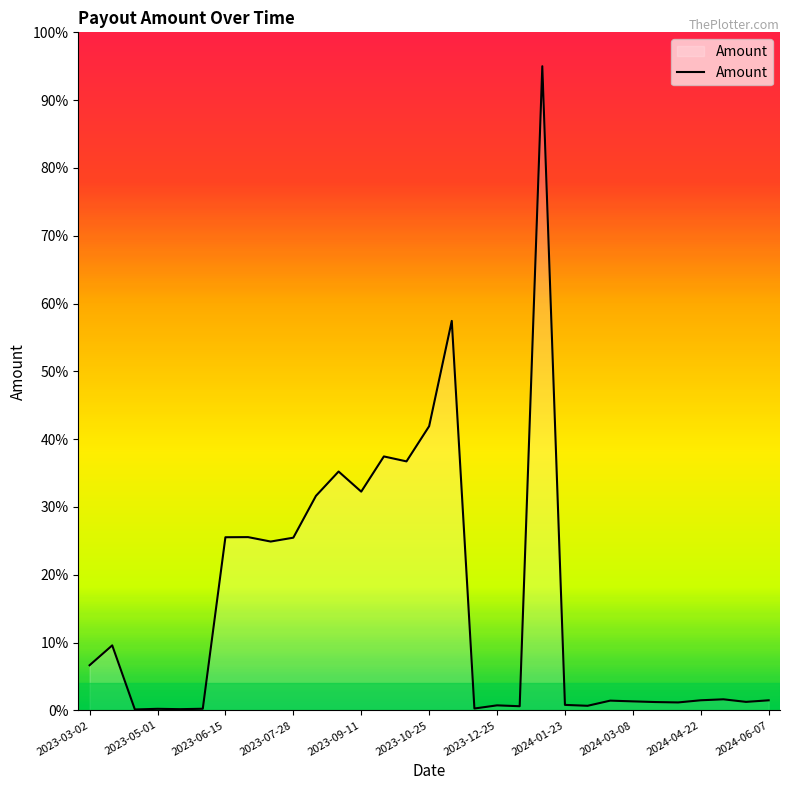

True or false: the data has more than 2 interior local peaks.

True